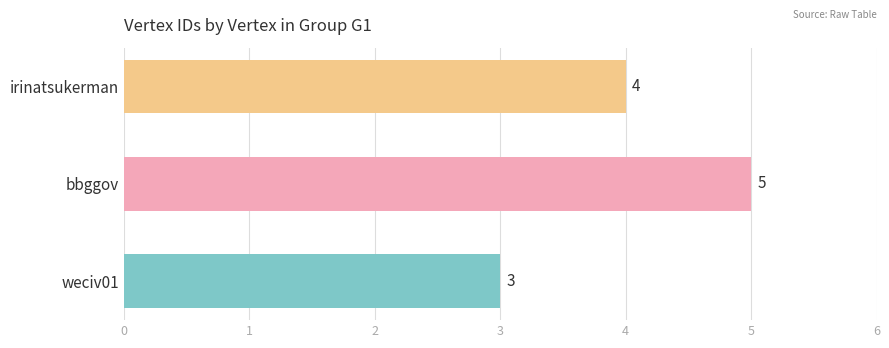

What is the sum of the values at weciv01 and irinatsukerman?

7